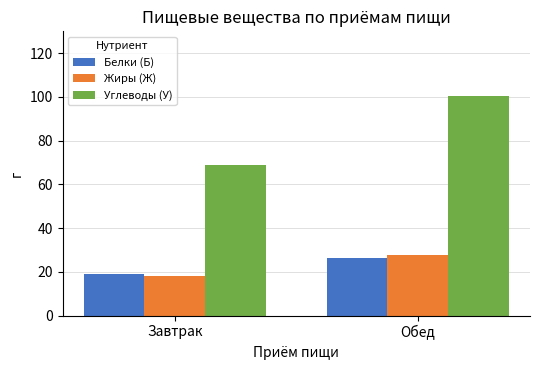

How many data points in Белки (Б) are above 26?

1